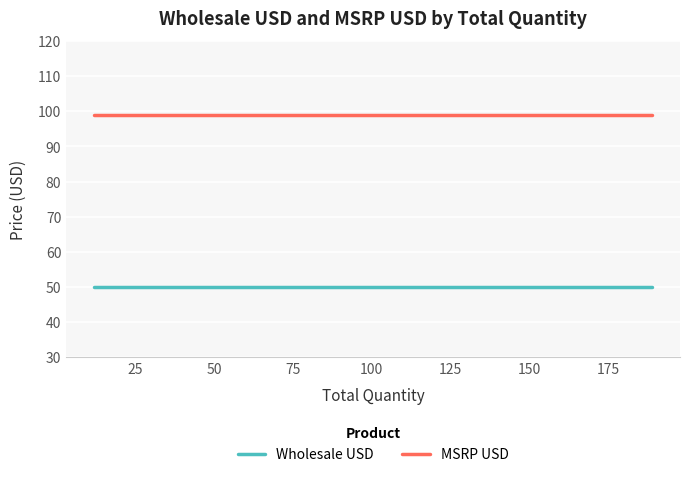

What is the highest value of the Wholesale USD series?

50